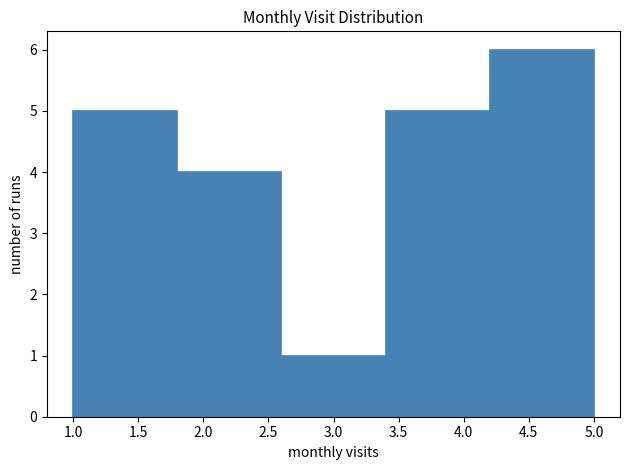

How tall is the bar that spans 1.0 to 1.8 on the x-axis? The values are not printed on the chart, so give them approximately, as read against the axis.

5